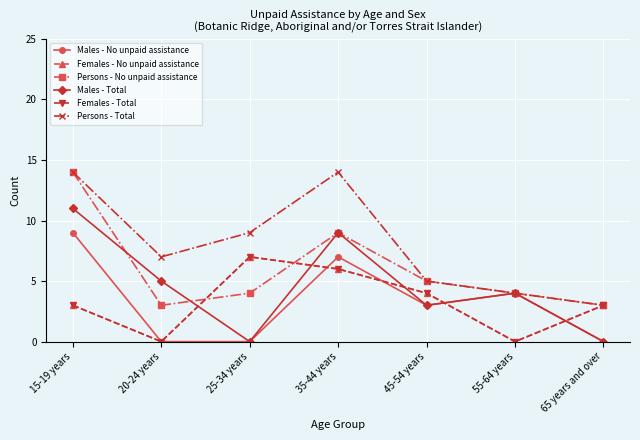

Does the chart have visible grid lines?

Yes